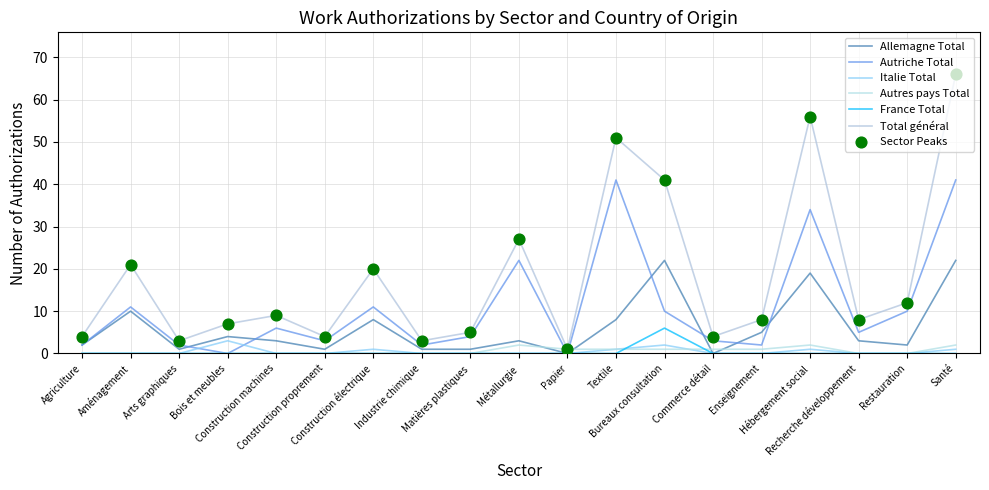

Is this an area chart (filled region under the line)?

No